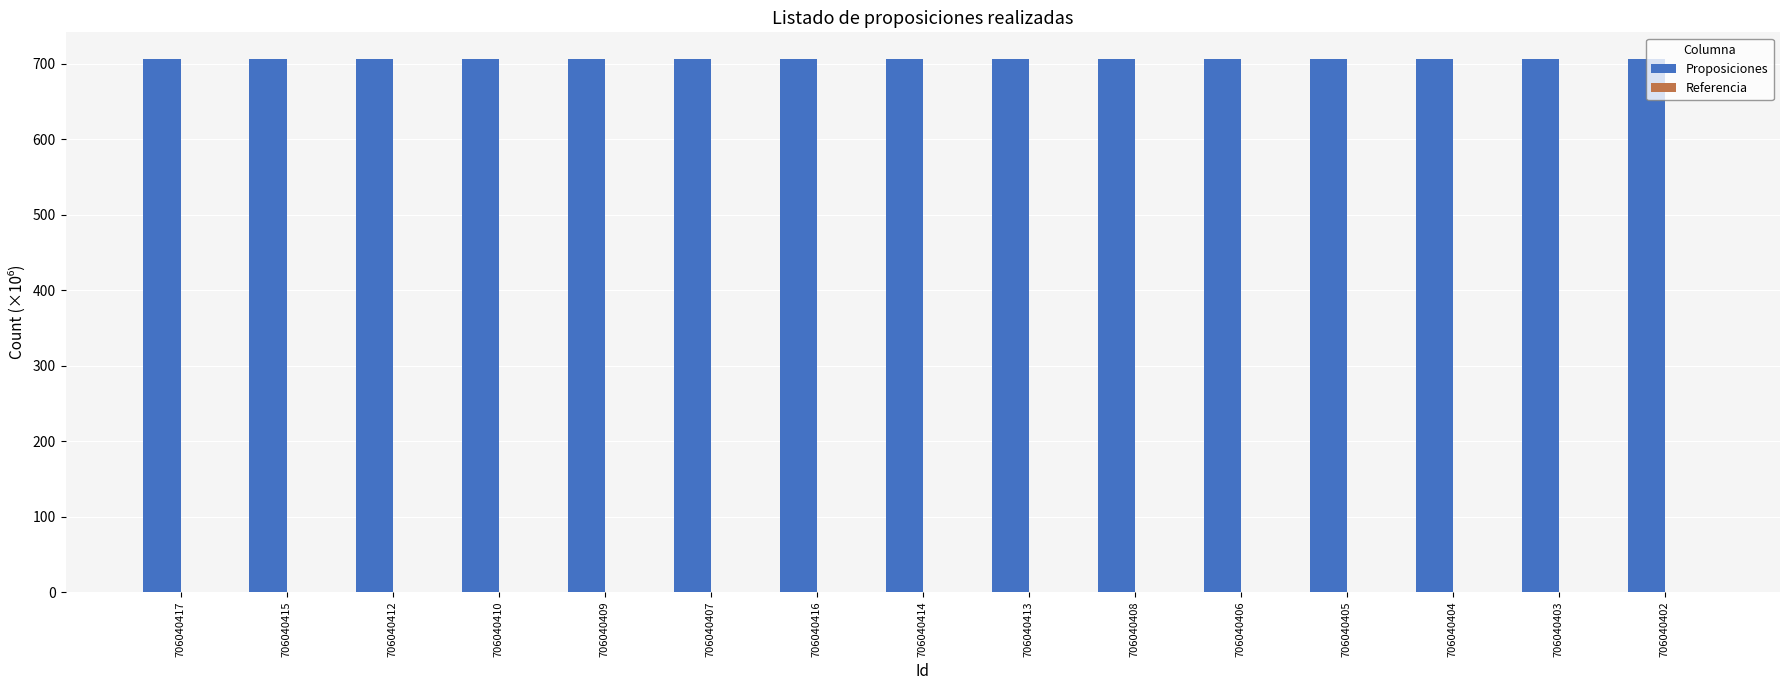

The value of Proposiciones at 706040409 is 935.1. True or false?

False